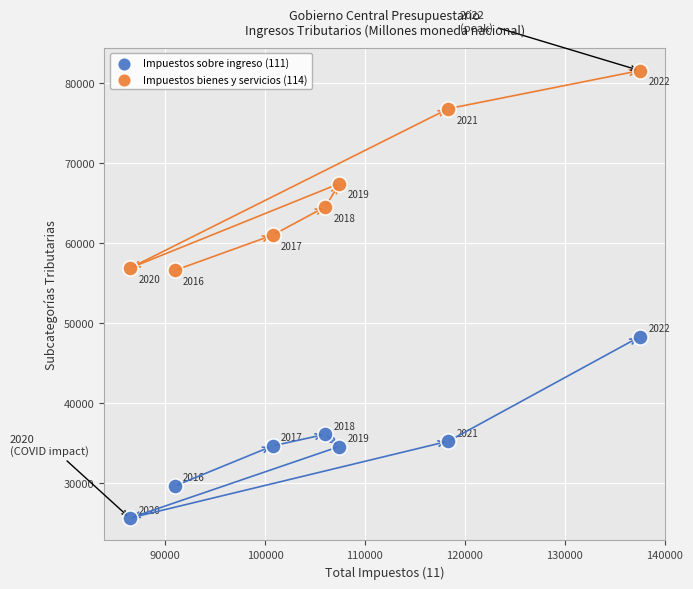

What are all the series names shown in the legend?

Impuestos sobre ingreso (111), Impuestos bienes y servicios (114)